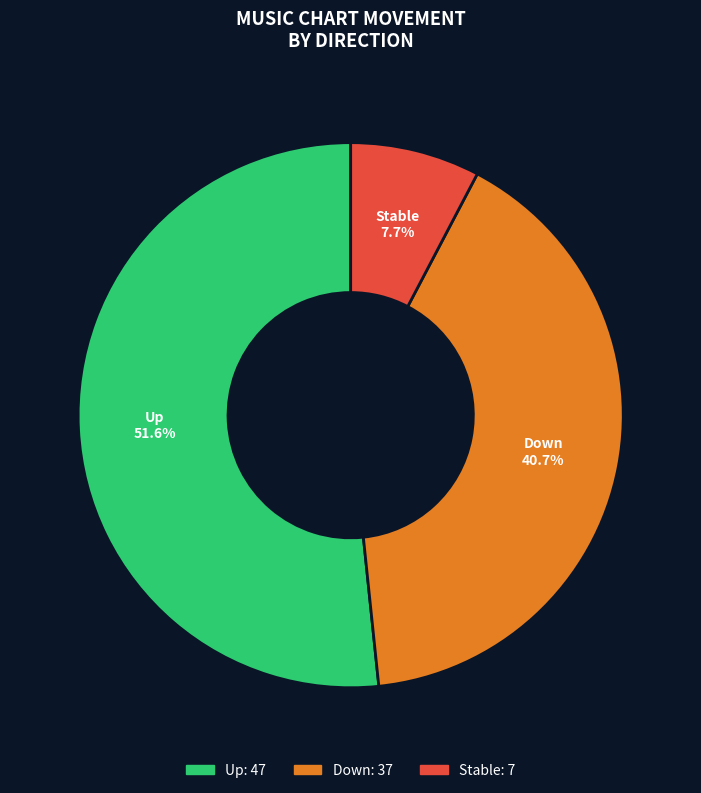

How many slices are in this pie chart?

3